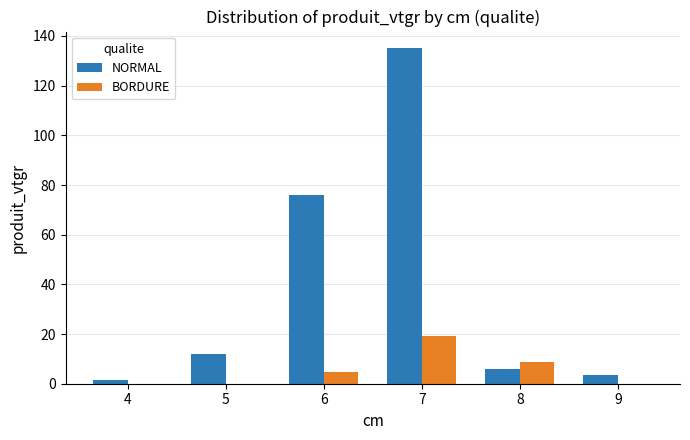

Read the NORMAL value at 9.

3.6